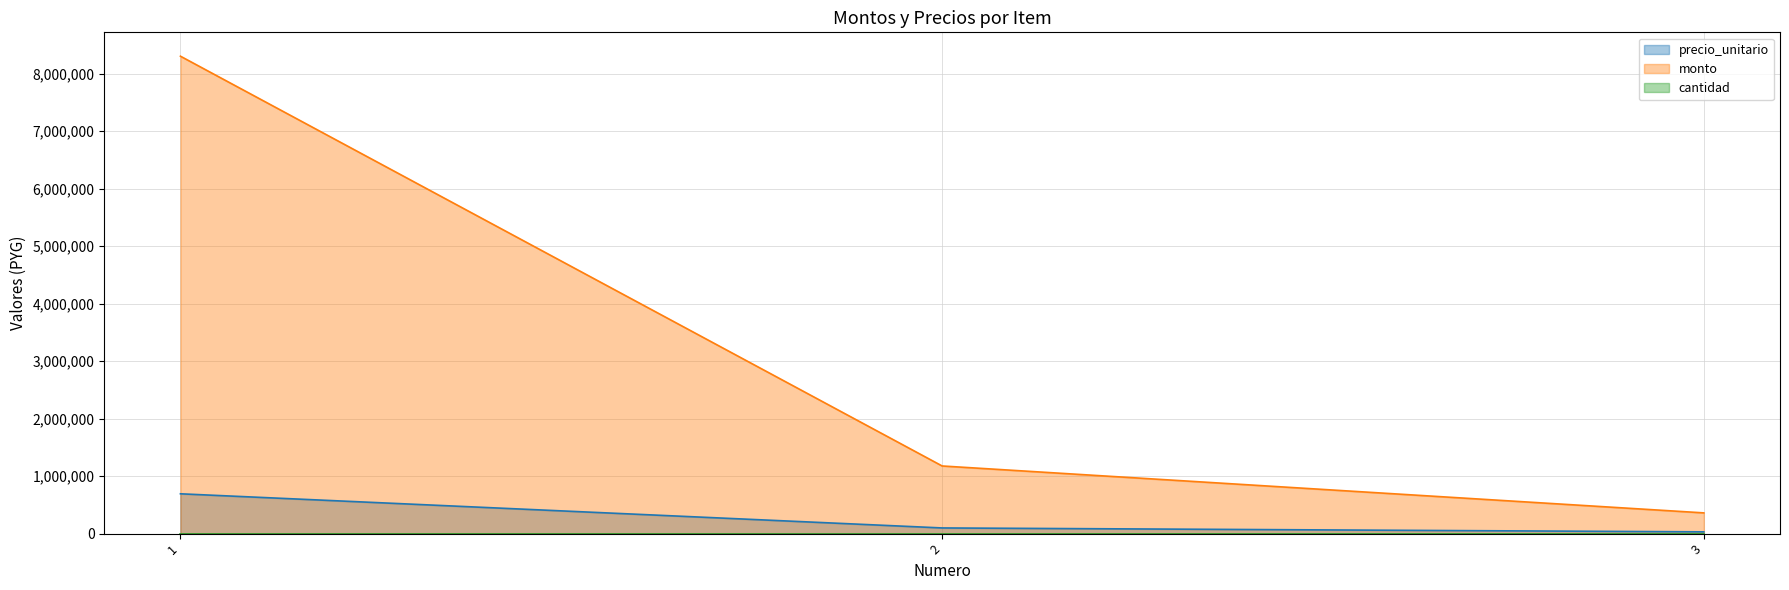

List the labels in order of precio_unitario value, largest first.

1, 2, 3